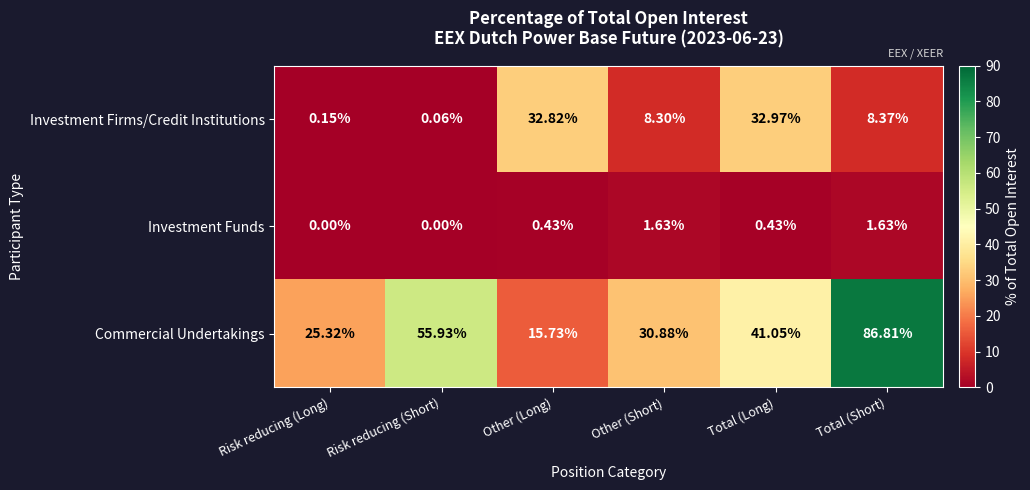

Which series has the largest total across all categories?

Commercial Undertakings